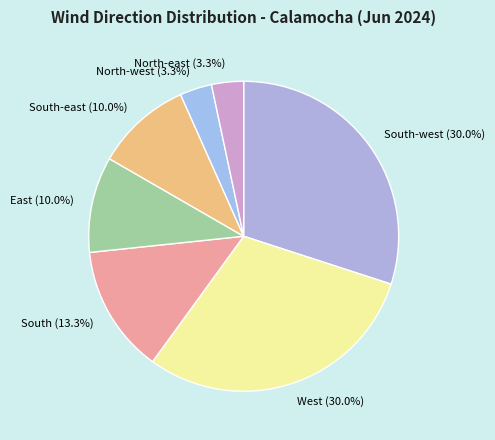

To the nearest percent, what is the average slice percentage?

14%